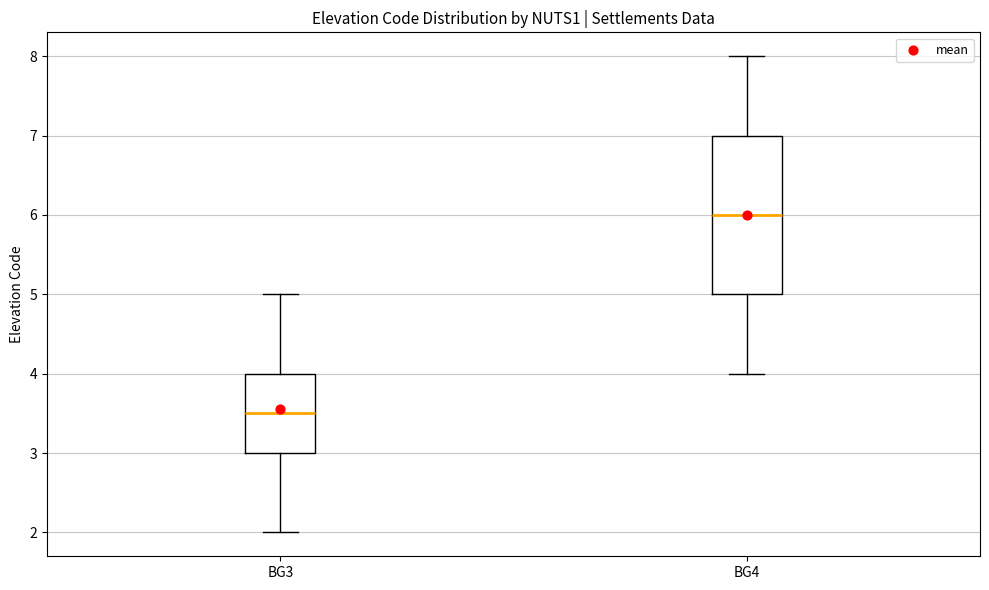

Reading left to right, transcribe this box plot: for each box, give where its median line is, the range the box spans, and where its two whiskers end, as read against the y-axis. The values are not printed on the chart, so give them approximately, as read against the axis.

BG3: median 3.5, box 3.0 to 4.0, whiskers 2.0 to 5.0
BG4: median 6.0, box 5.0 to 7.0, whiskers 4.0 to 8.0